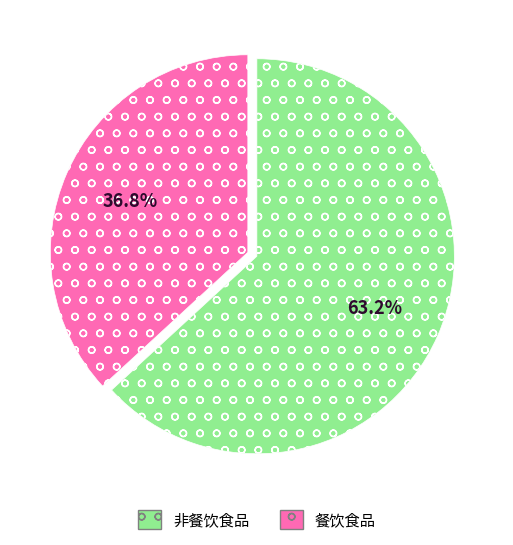

Rank the categories by value from lowest to highest.

餐饮食品, 非餐饮食品